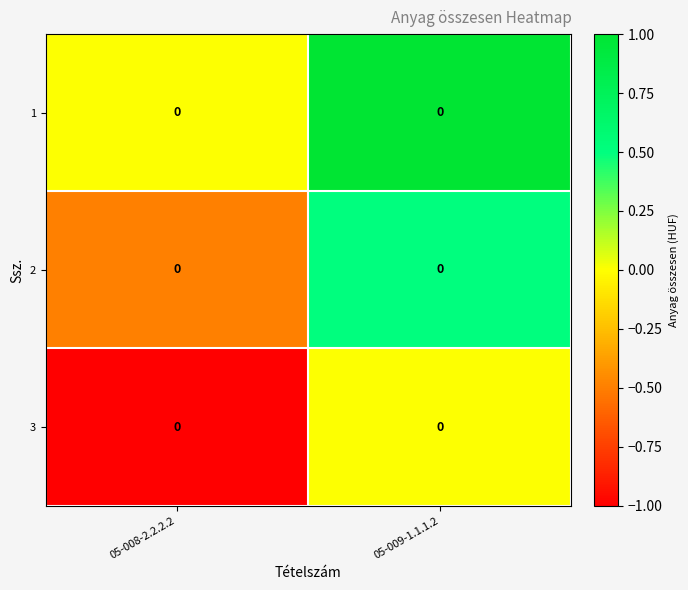

Reading left to right, extract all data points from this chart.

1: 05-008-2.2.2.2=0.0	05-009-1.1.1.2=0.0
2: 05-008-2.2.2.2=0.0	05-009-1.1.1.2=0.0
3: 05-008-2.2.2.2=0.0	05-009-1.1.1.2=0.0